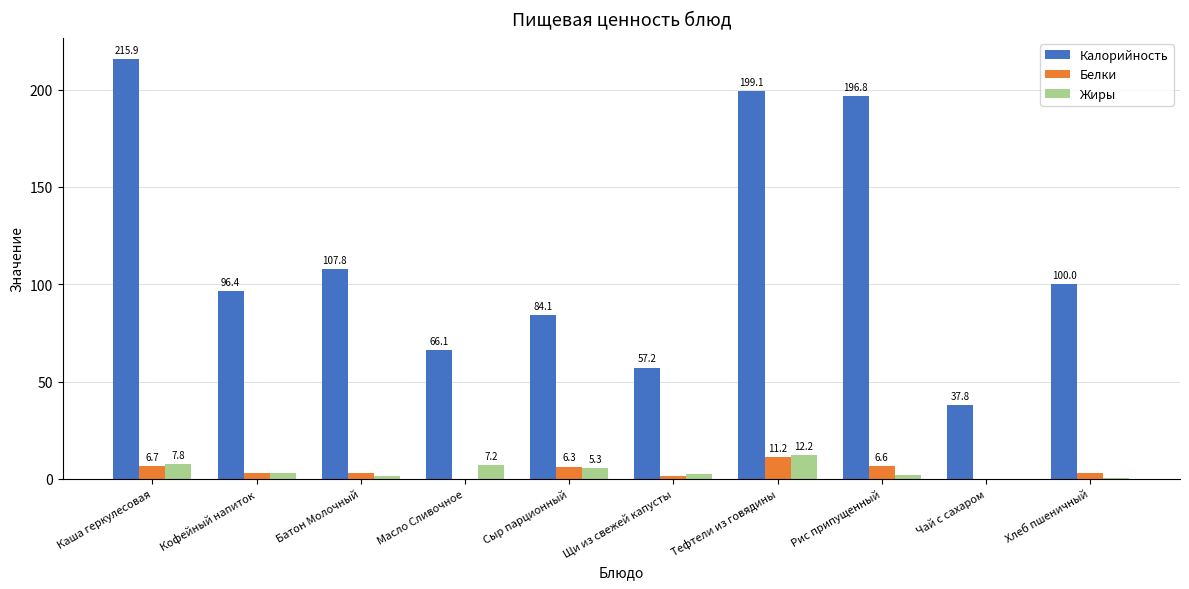

Where is Белки nearest to the value 5?

Сыр парционный